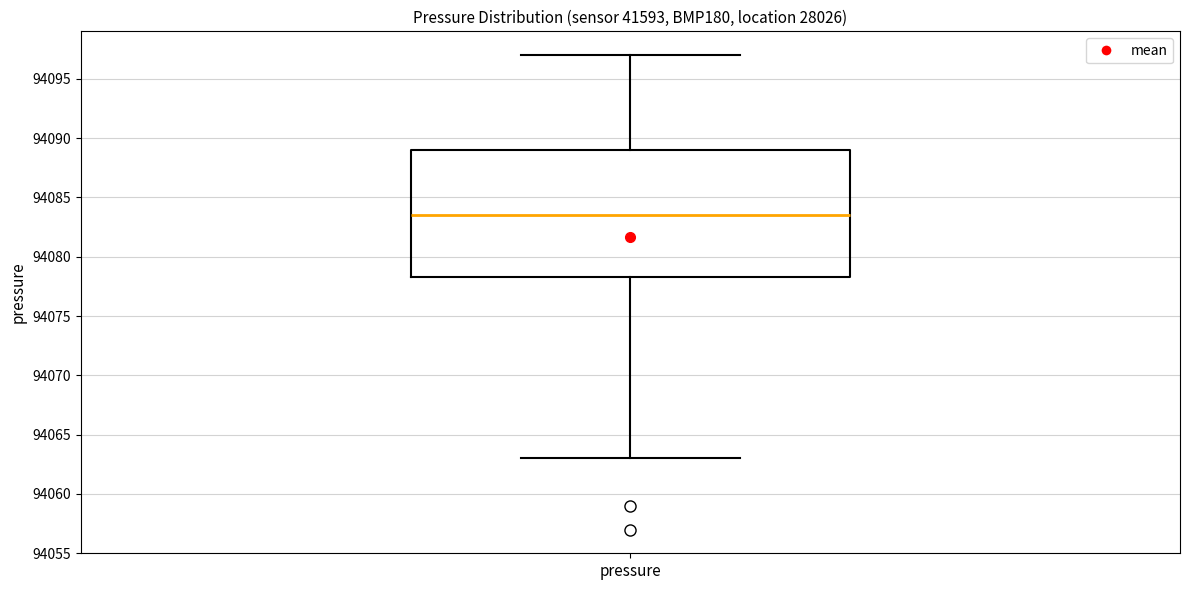

Where is the lower edge of the box for pressure on the y-axis? The values are not printed on the chart, so give them approximately, as read against the axis.

94078.5